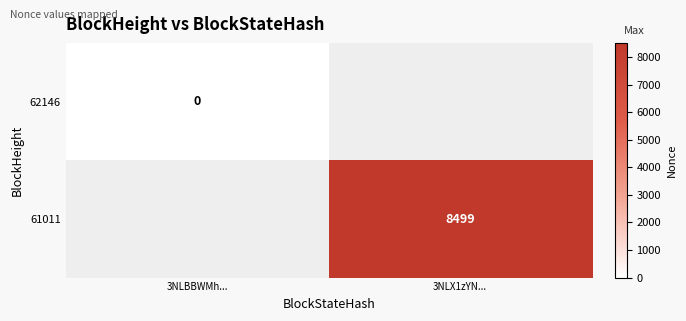

True or false: 61011 has a value of 4268 at 3NLX1zYN....

False